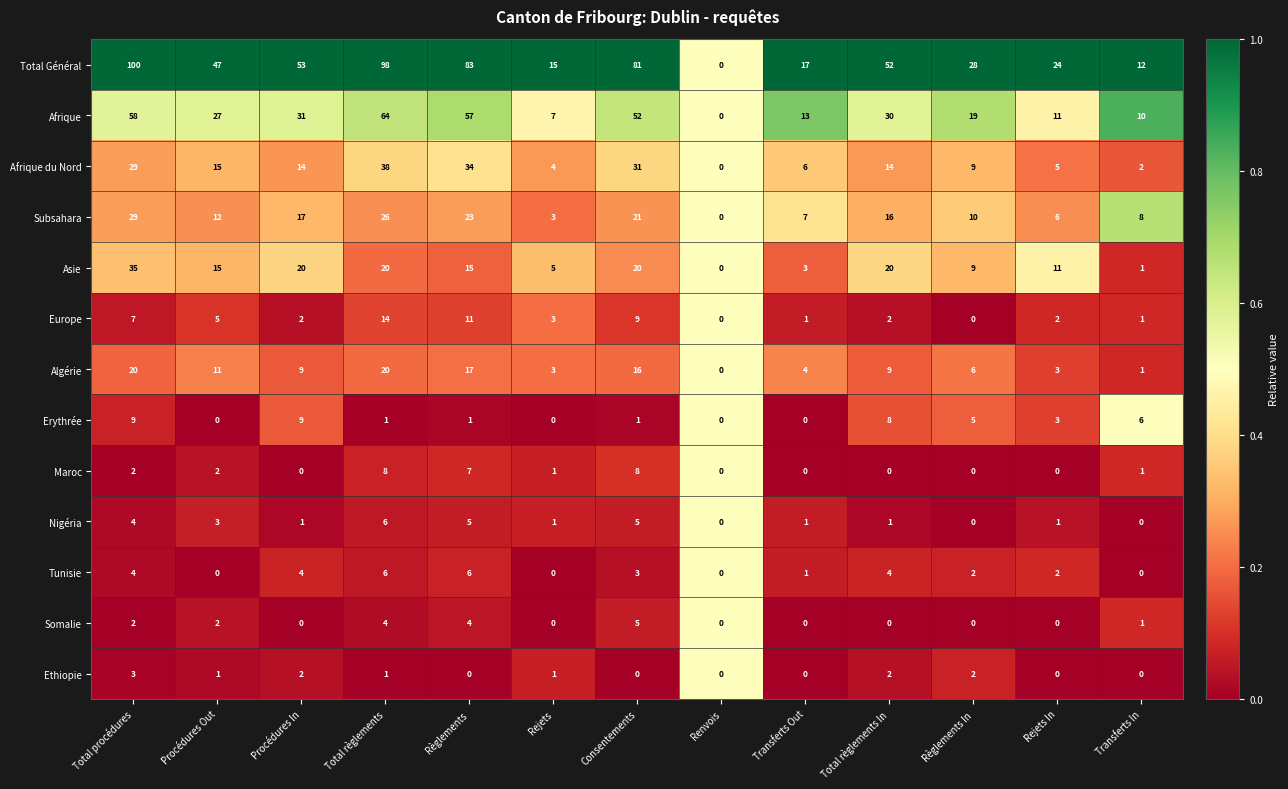

At which label does Afrique first exceed 27?

Total procédures